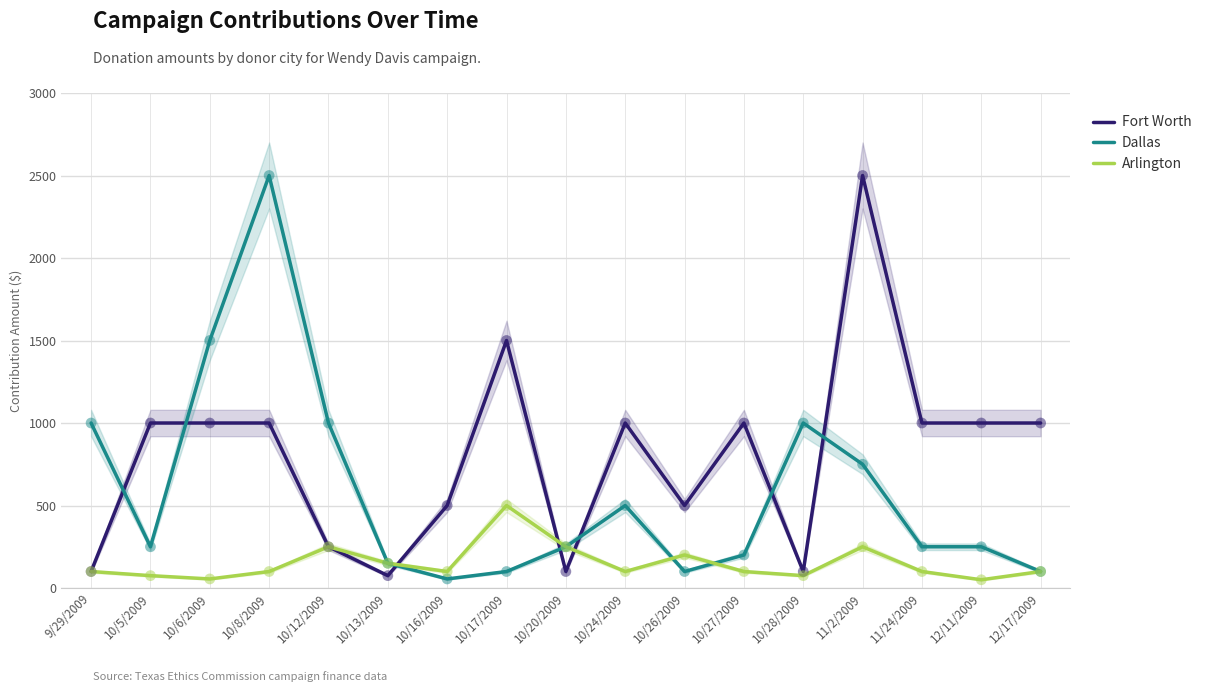

At which category is the sum across all series the highest?

10/8/2009